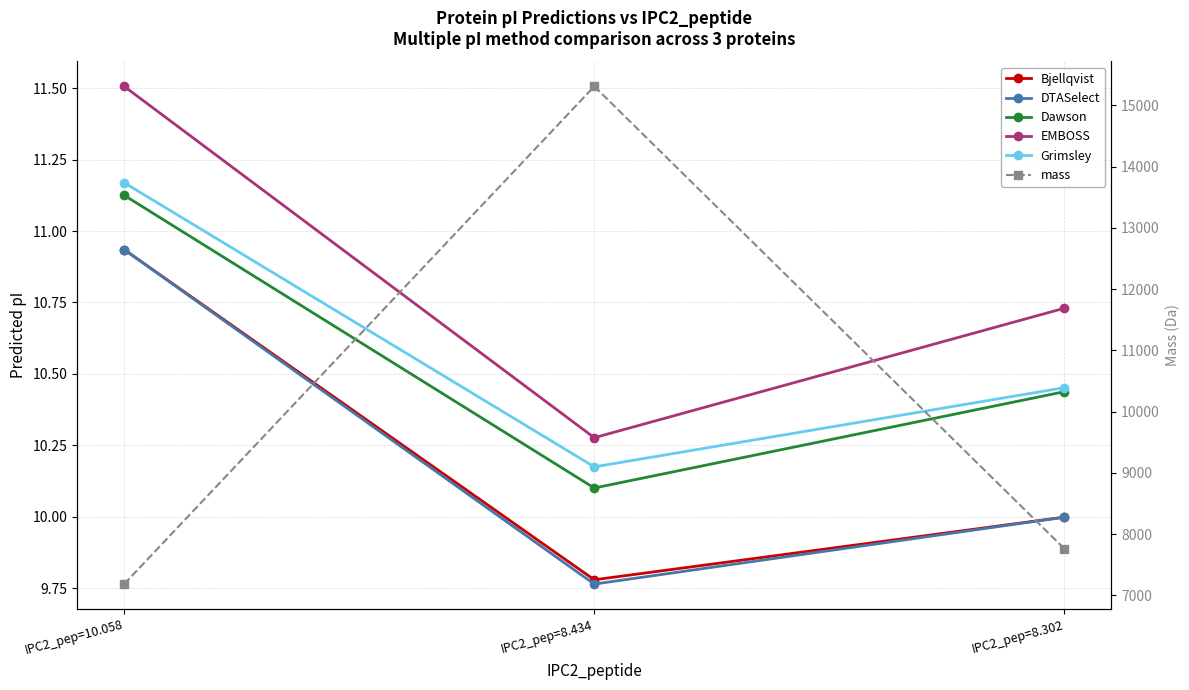

Reading left to right, list all the values displayed in this chart.

Bjellqvist: IPC2_pep=10.058=10.9	IPC2_pep=8.434=9.8	IPC2_pep=8.302=10.0
DTASelect: IPC2_pep=10.058=10.9	IPC2_pep=8.434=9.8	IPC2_pep=8.302=10.0
Dawson: IPC2_pep=10.058=11.1	IPC2_pep=8.434=10.1	IPC2_pep=8.302=10.4
EMBOSS: IPC2_pep=10.058=11.5	IPC2_pep=8.434=10.3	IPC2_pep=8.302=10.7
Grimsley: IPC2_pep=10.058=11.2	IPC2_pep=8.434=10.2	IPC2_pep=8.302=10.5
mass: IPC2_pep=10.058=7186.3	IPC2_pep=8.434=15311.4	IPC2_pep=8.302=7763.9